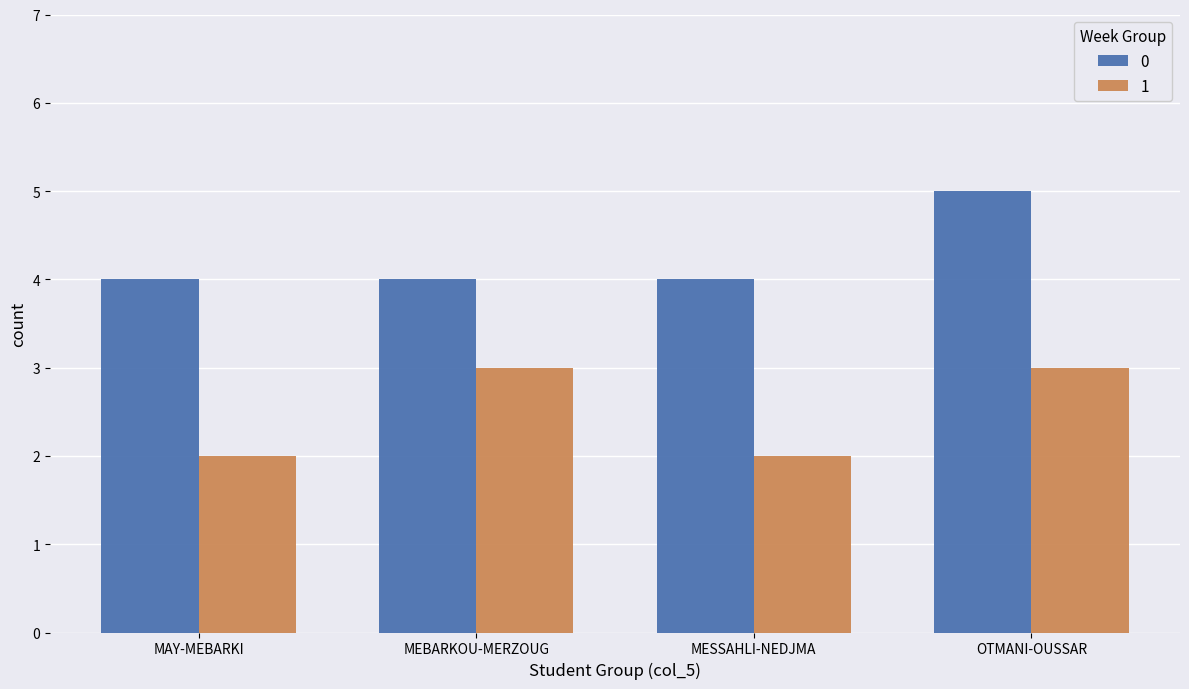

True or false: 1 has a value of 3 at MEBARKOU-MERZOUG.

True